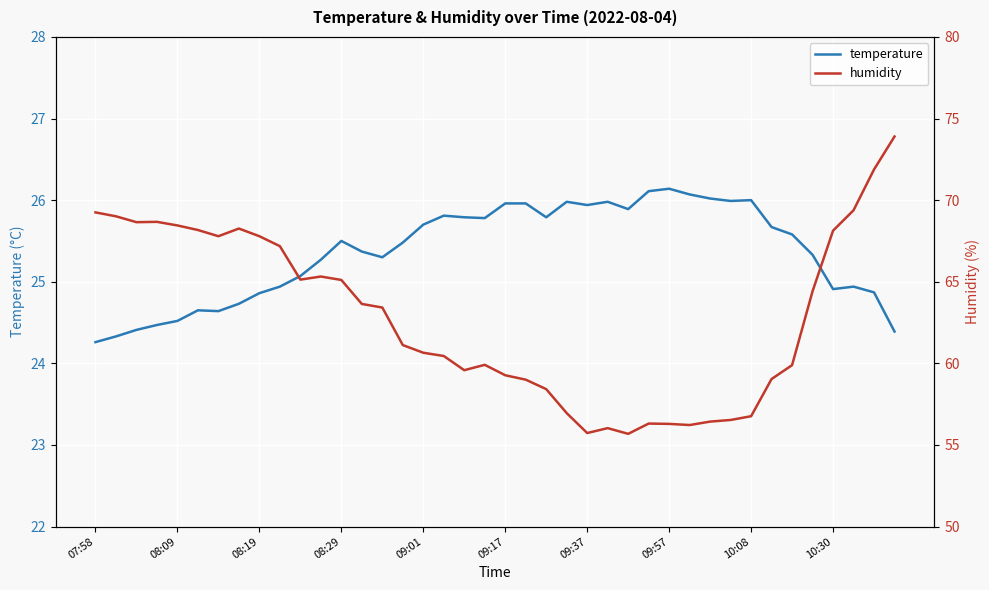

What is the smallest value displayed?

24.3